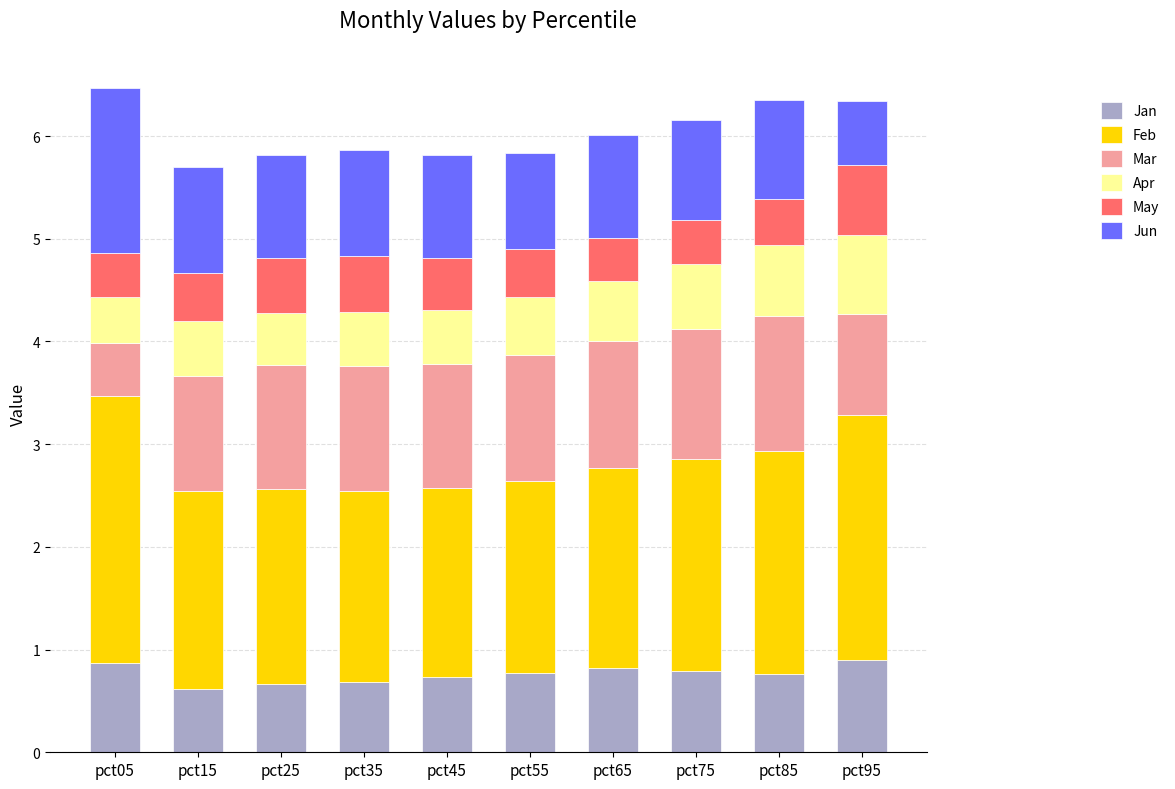

What is the lowest value of the Jan series?

0.6